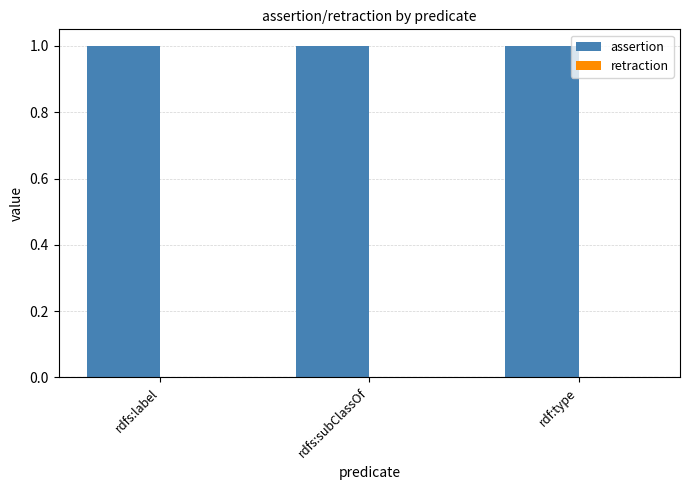

Rank the series by their average value, from highest to lowest.

assertion, retraction